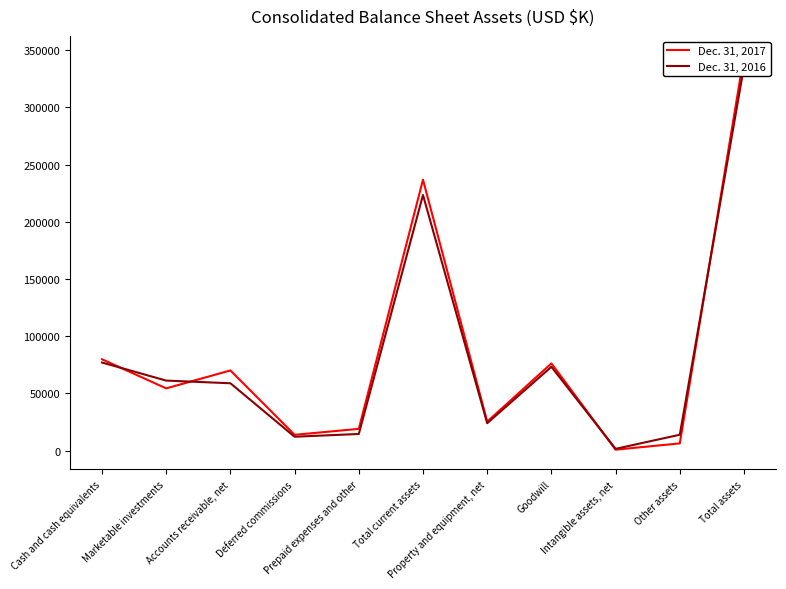

Does the chart have visible grid lines?

No